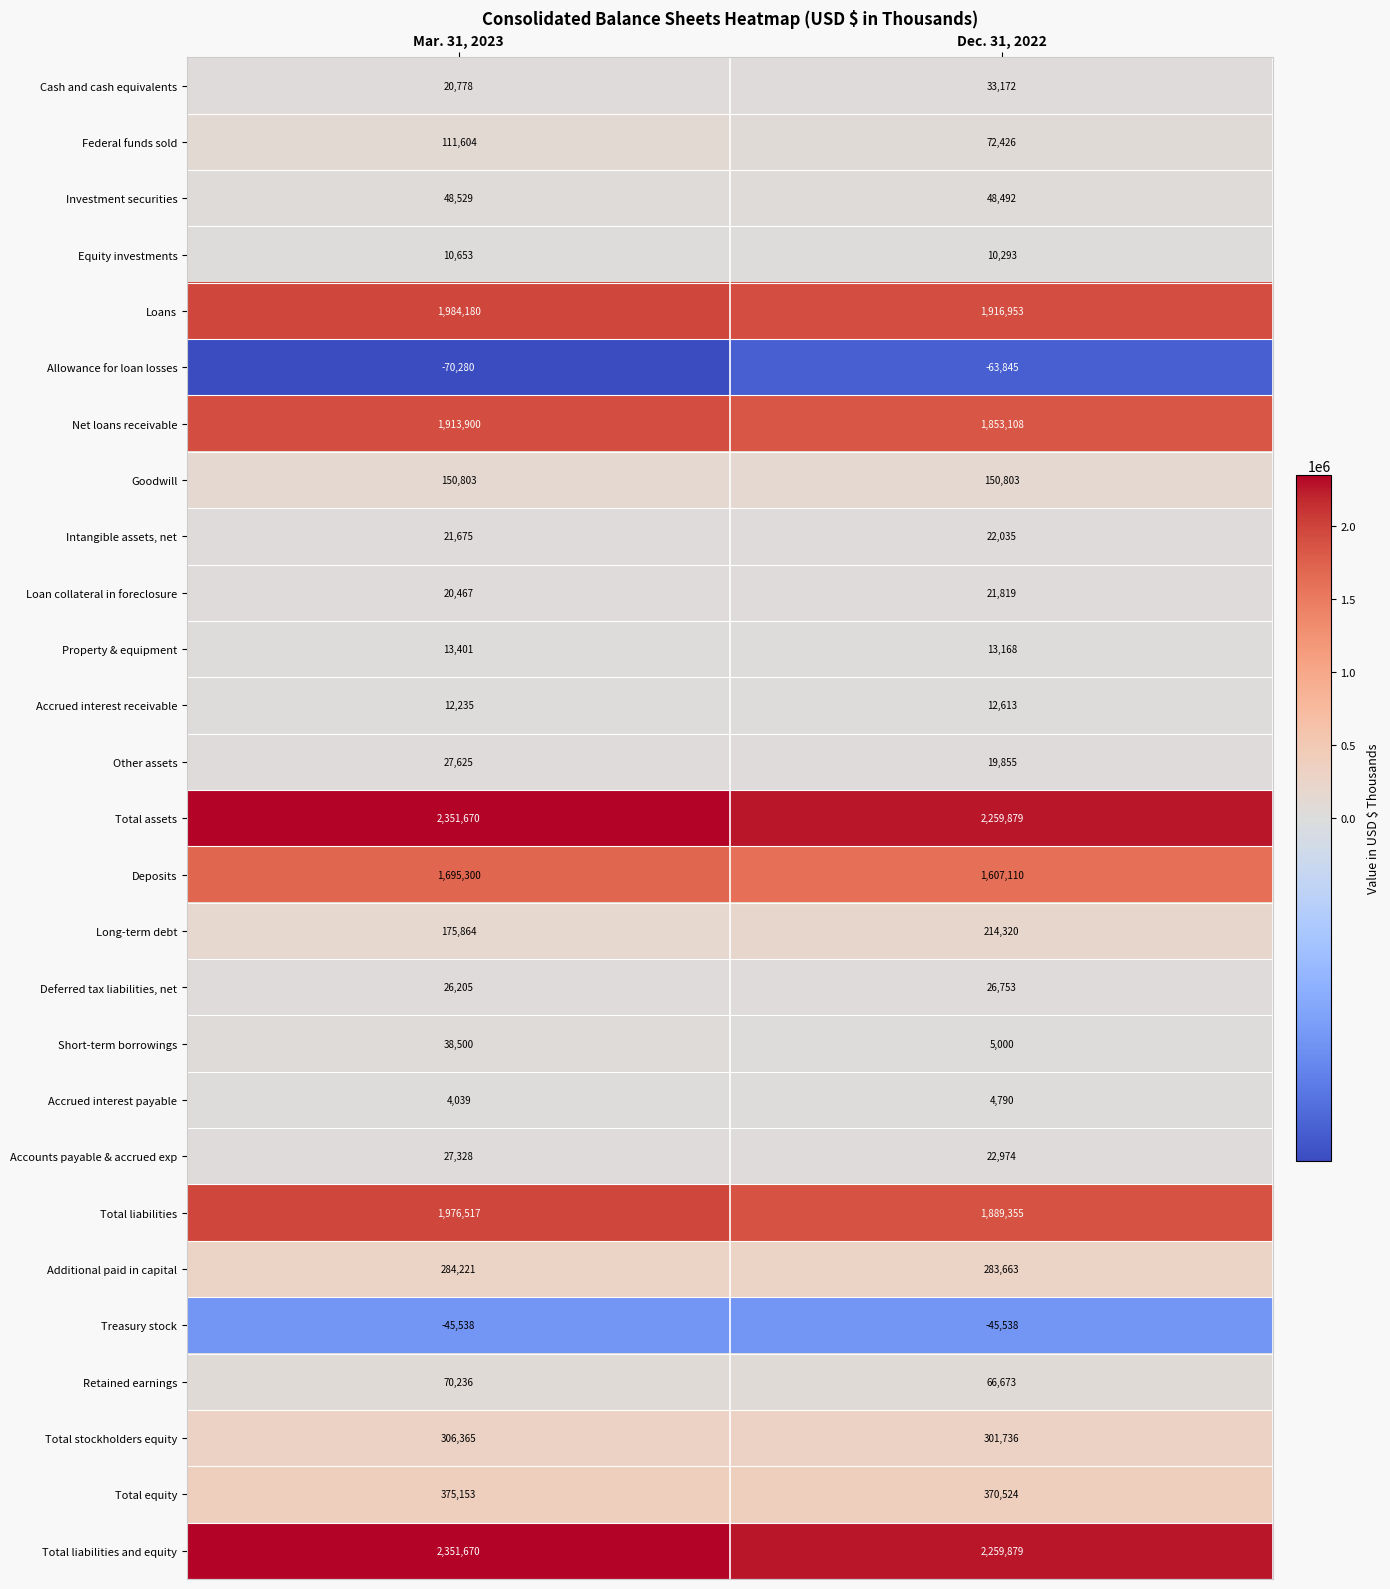

What is the sum of all Total liabilities values?

3865872